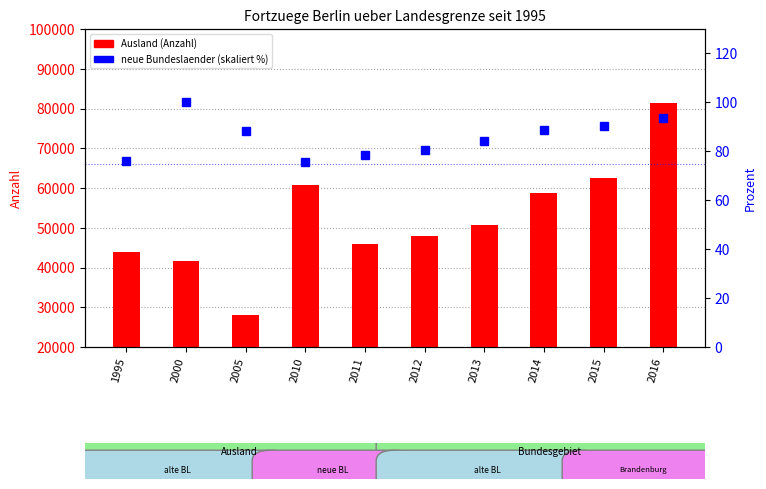

Which series has the largest total across all categories?

Ausland